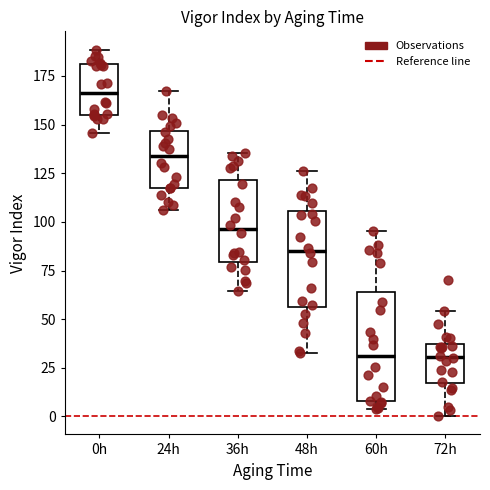

Reading left to right, read every box against the y-axis: the position of its median line, the range the box covers, and the ends of its whiskers. The values are not printed on the chart, so give them approximately, as read against the axis.

0h: median 165, box 155 to 180, whiskers 145 to 190
24h: median 135, box 115 to 145, whiskers 105 to 165
36h: median 95, box 80 to 120, whiskers 65 to 135
48h: median 85, box 55 to 105, whiskers 35 to 125
60h: median 30, box 10 to 65, whiskers 5 to 95
72h: median 30, box 15 to 35, whiskers 0 to 55